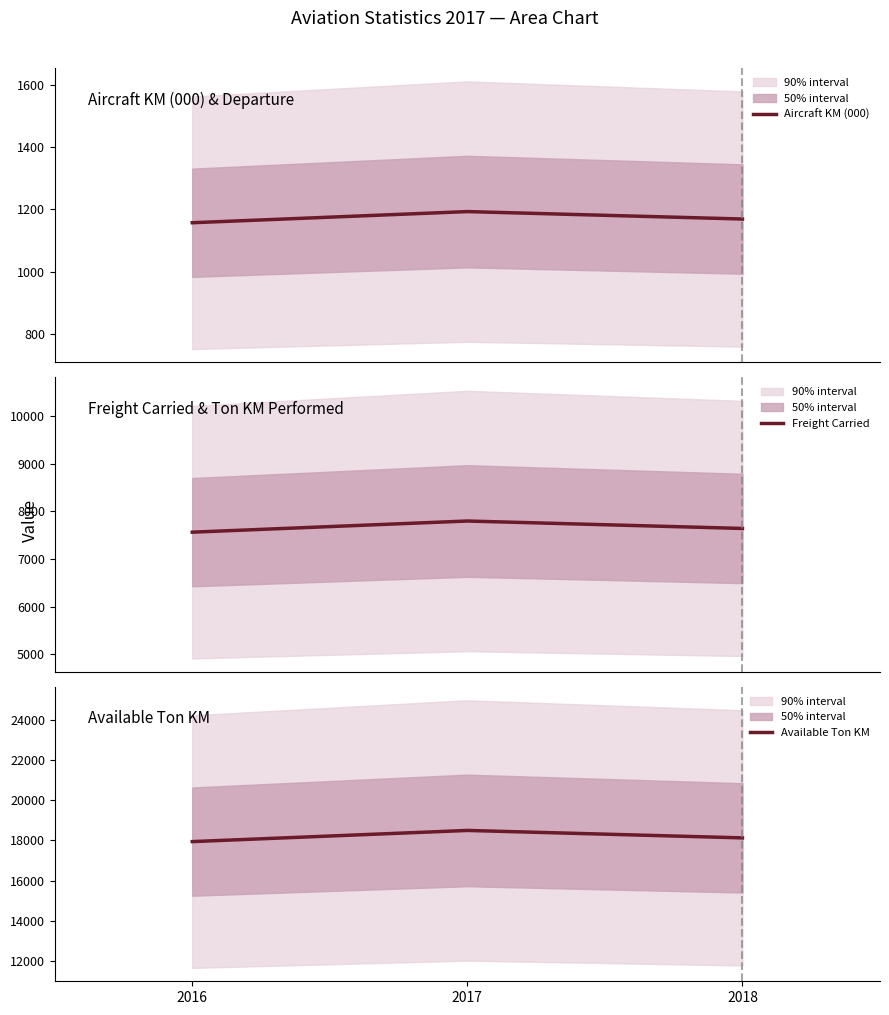

At which category is the sum across all series the highest?

2017